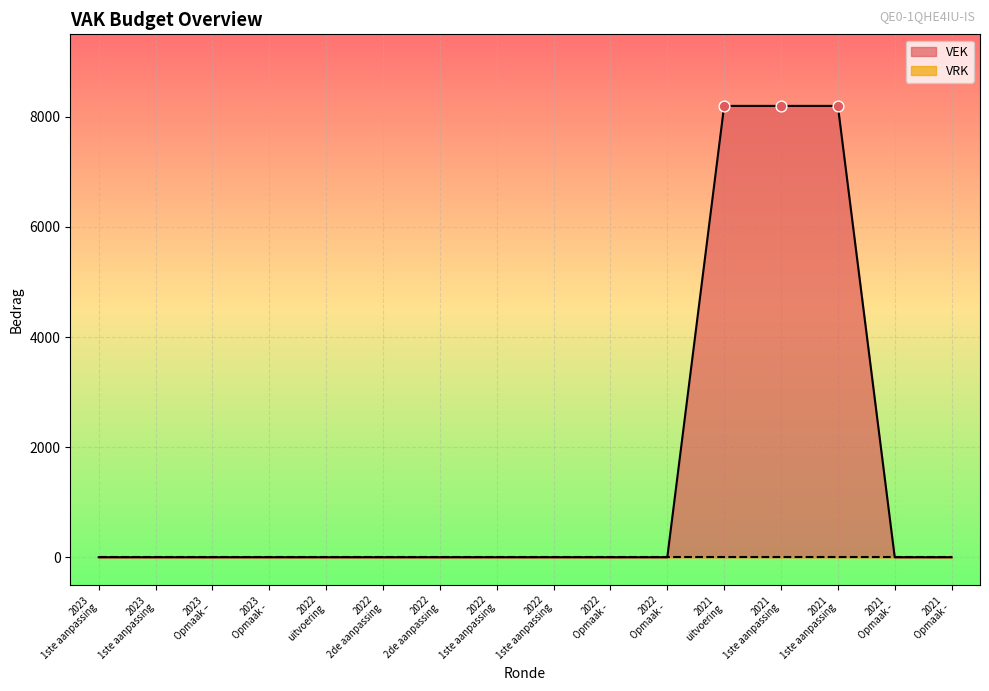

Between 2022 2de aanpassing and 2022 uitvoering, which is larger?

2022 2de aanpassing